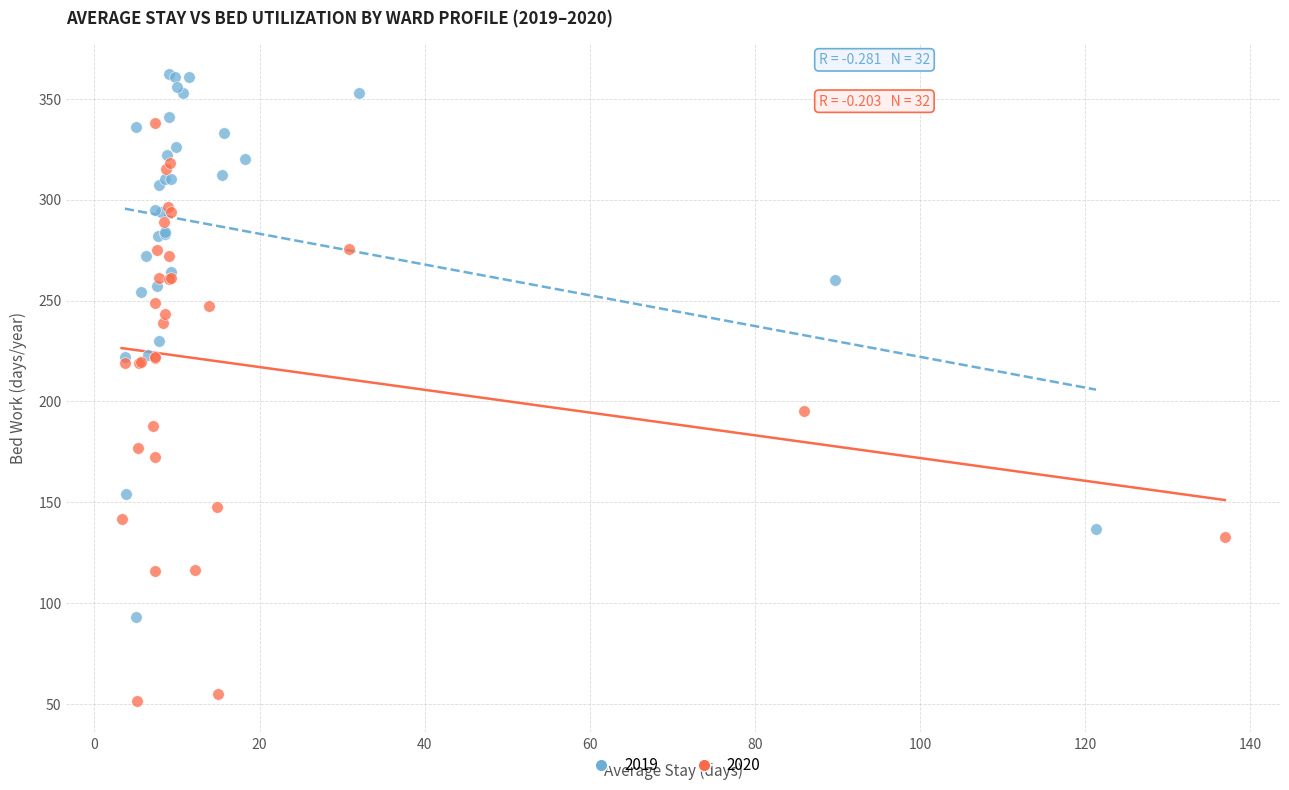

Which series has the widest spread of Y values?

2020